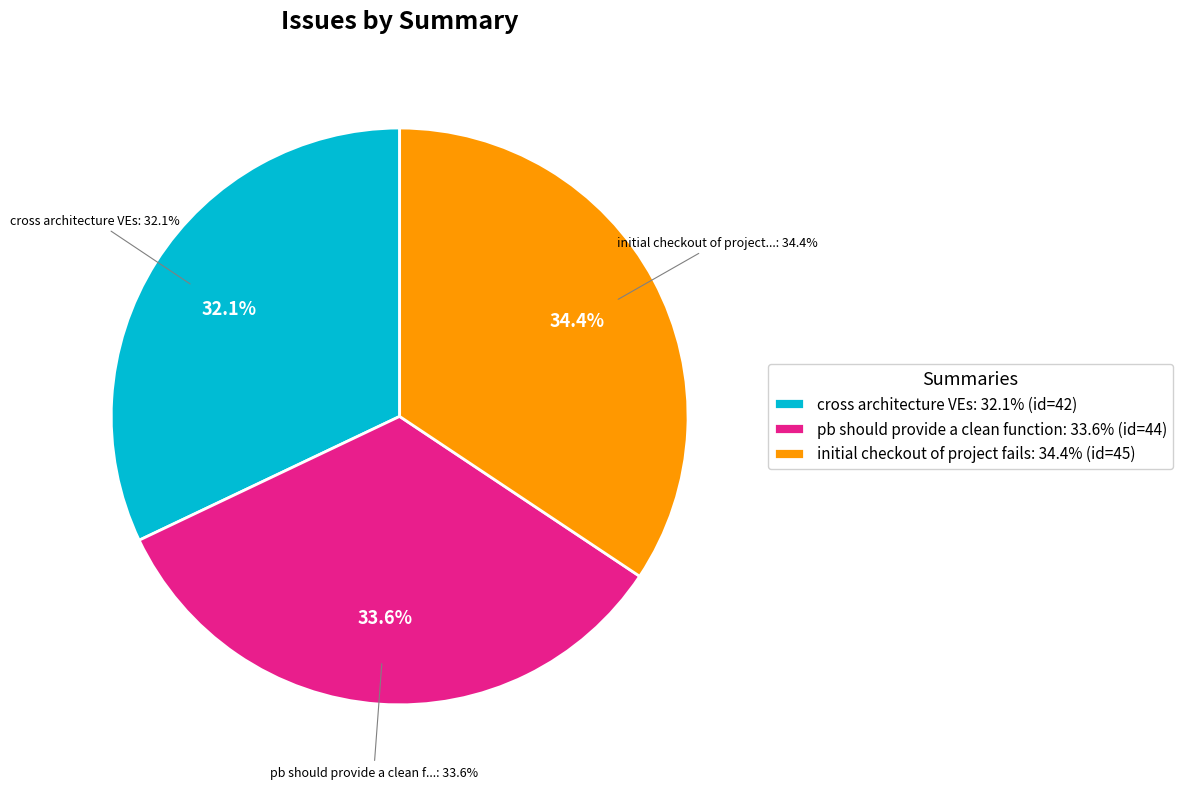

Which slice is the smallest?

cross architecture VEs